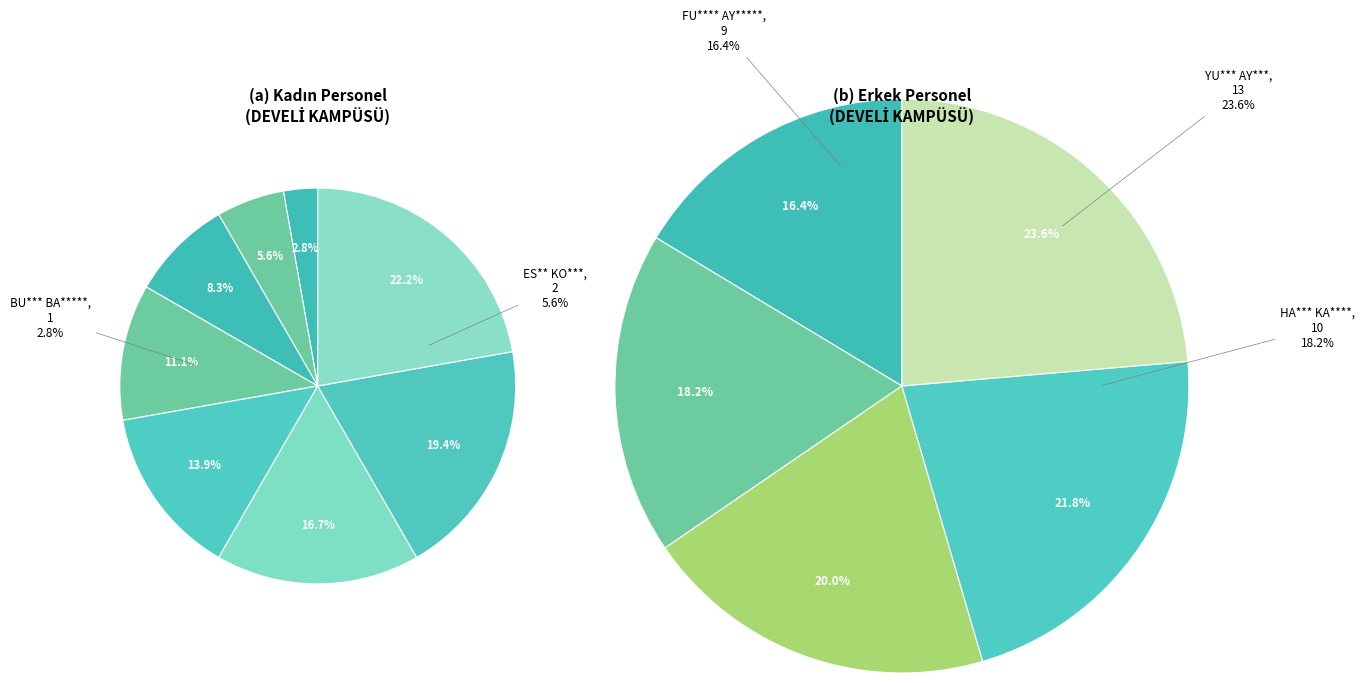

Which has a higher value, MÜ****** IŞ** or NA*** CA* KO******?

NA*** CA* KO******